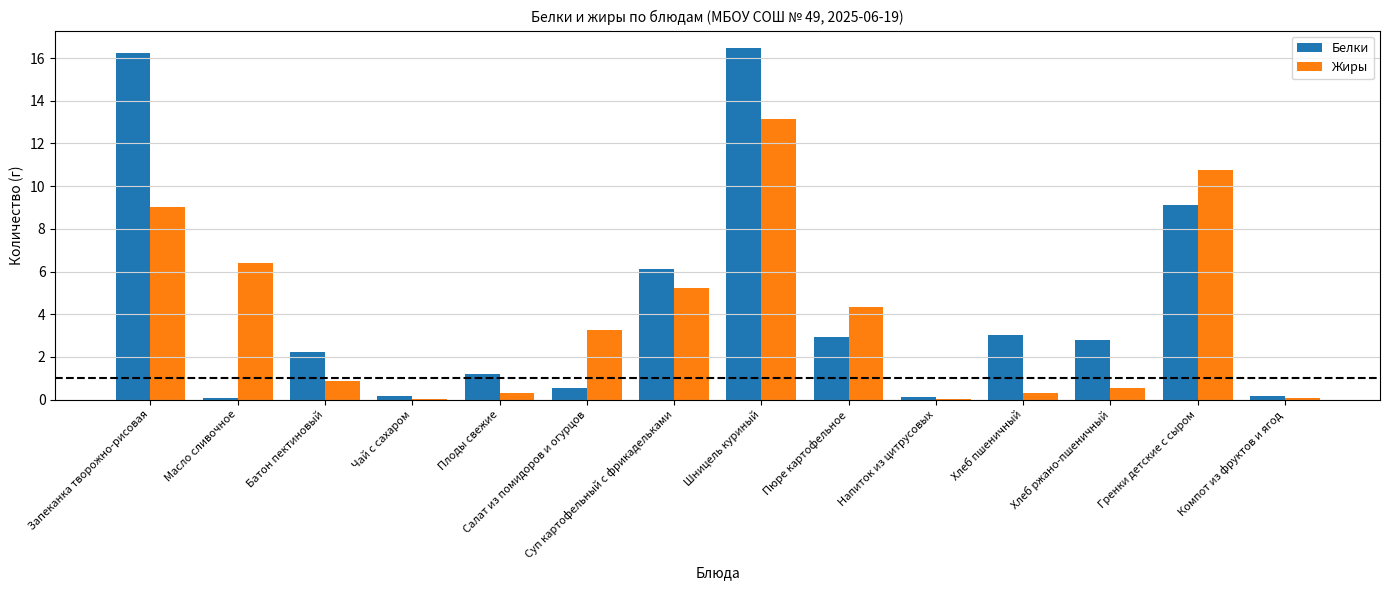

Which series changed the most between Чай с сахаром and Шницель куриный?

Белки